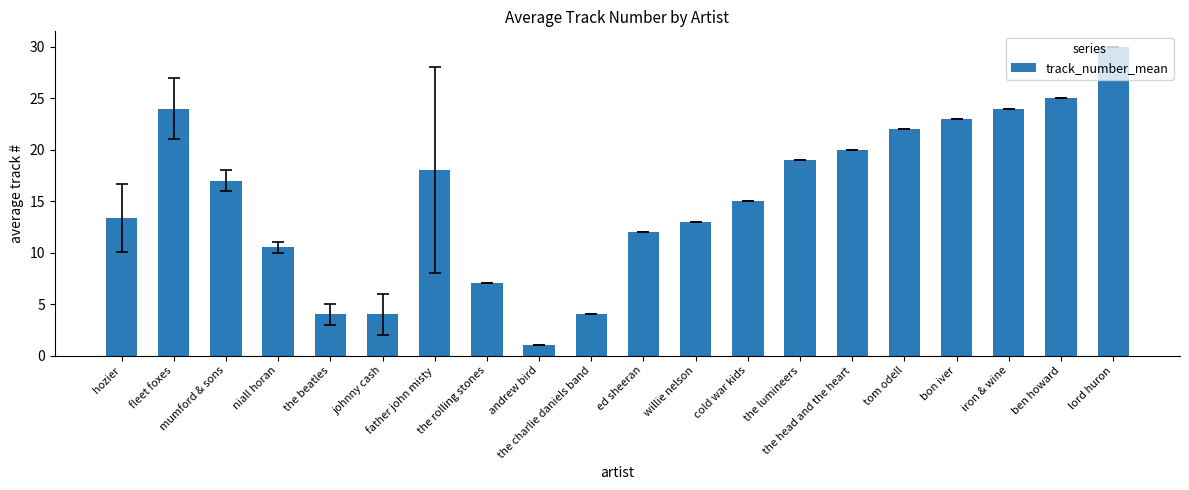

Reading left to right, extract all data points from this chart.

13.3	24.0	17.0	10.5	4.0	4.0	18.0	7.0	1.0	4.0	12.0	13.0	15.0	19.0	20.0	22.0	23.0	24.0	25.0	30.0